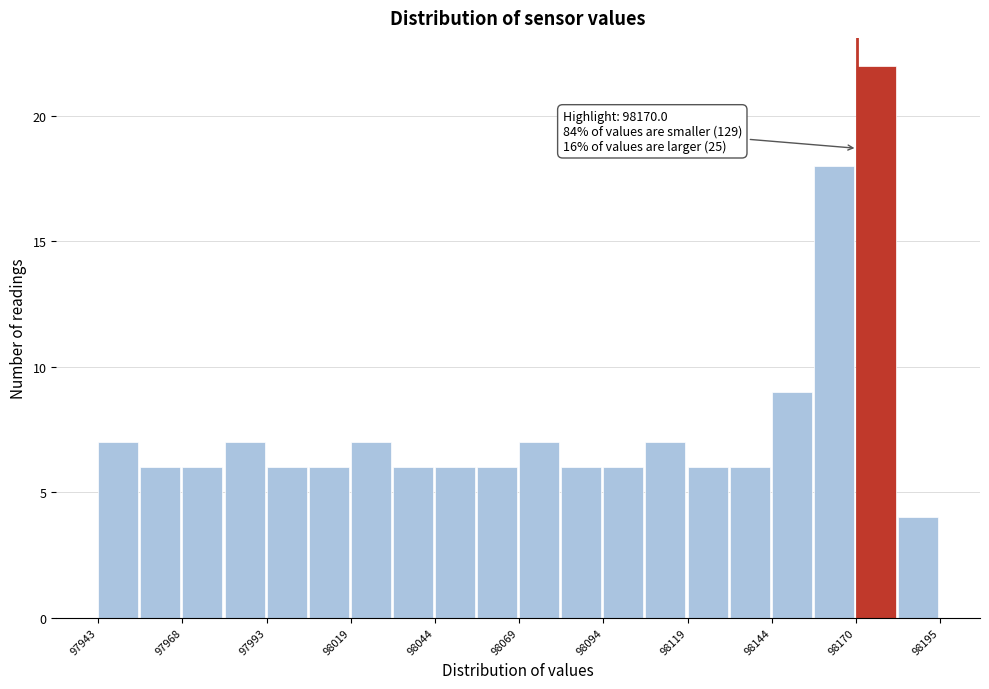

Around what value on the x-axis is the tallest bar? Give the approximate position of its centre, as read against the axis.

98175